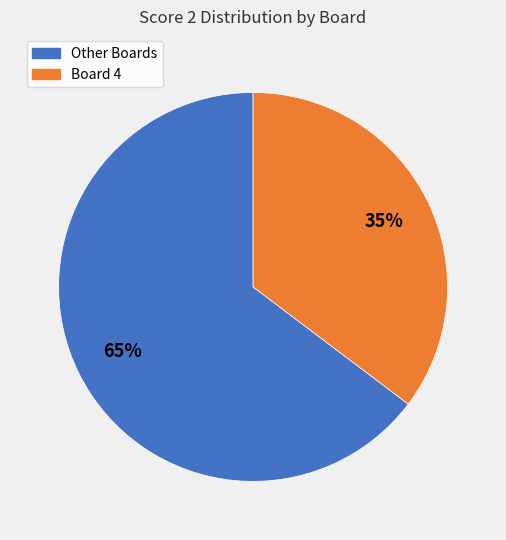

Does any single category account for the majority?

Yes